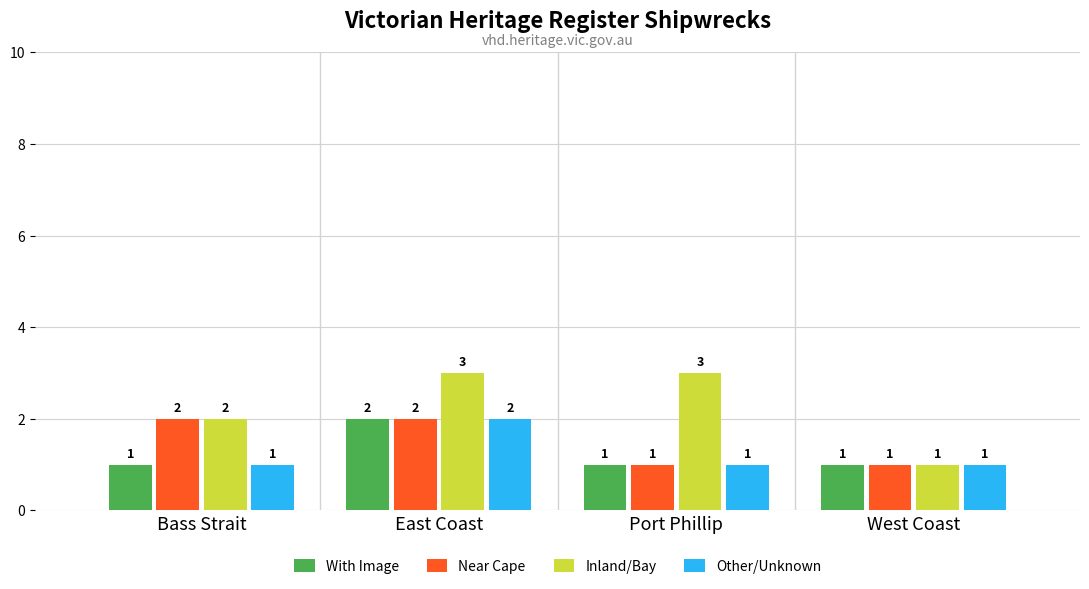

How many values in the Near Cape series are below 2?

2